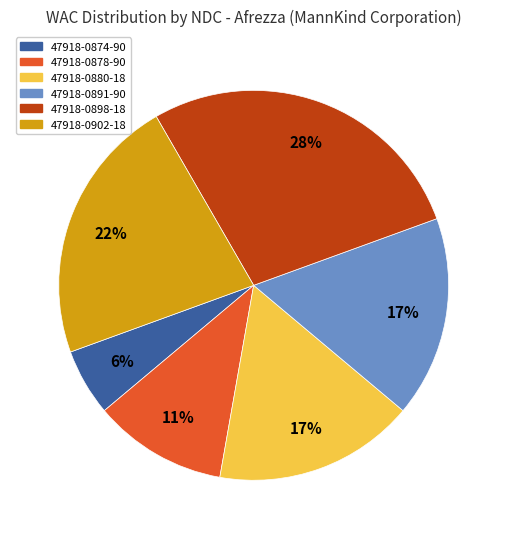

How many slices are in this pie chart?

6